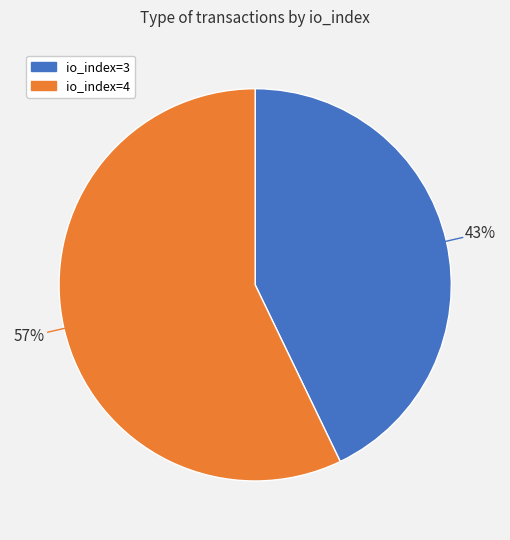

What is the largest slice in the pie chart?

io_index=4